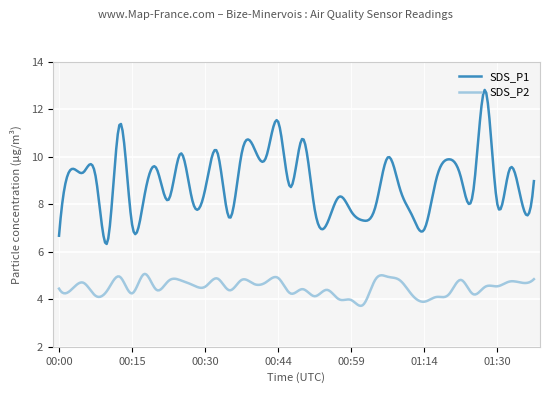

List the series in order of their peak value, lowest first.

SDS_P2, SDS_P1